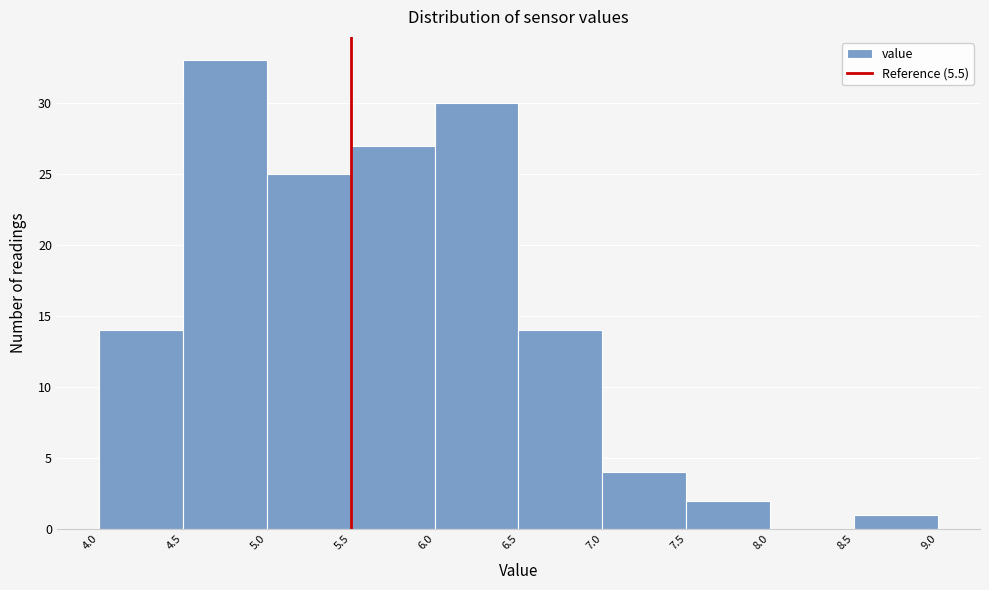

Reading left to right, list every bar in this chart as the range it spans on the x-axis followed by its height. The values are not printed on the chart, so give them approximately, as read against the axis.

4.0 to 4.5: 14
4.5 to 5.0: 33
5.0 to 5.5: 25
5.5 to 6.0: 27
6.0 to 6.5: 30
6.5 to 7.0: 14
7.0 to 7.5: 4
7.5 to 8.0: 2
8.0 to 8.5: 0
8.5 to 9.0: 1